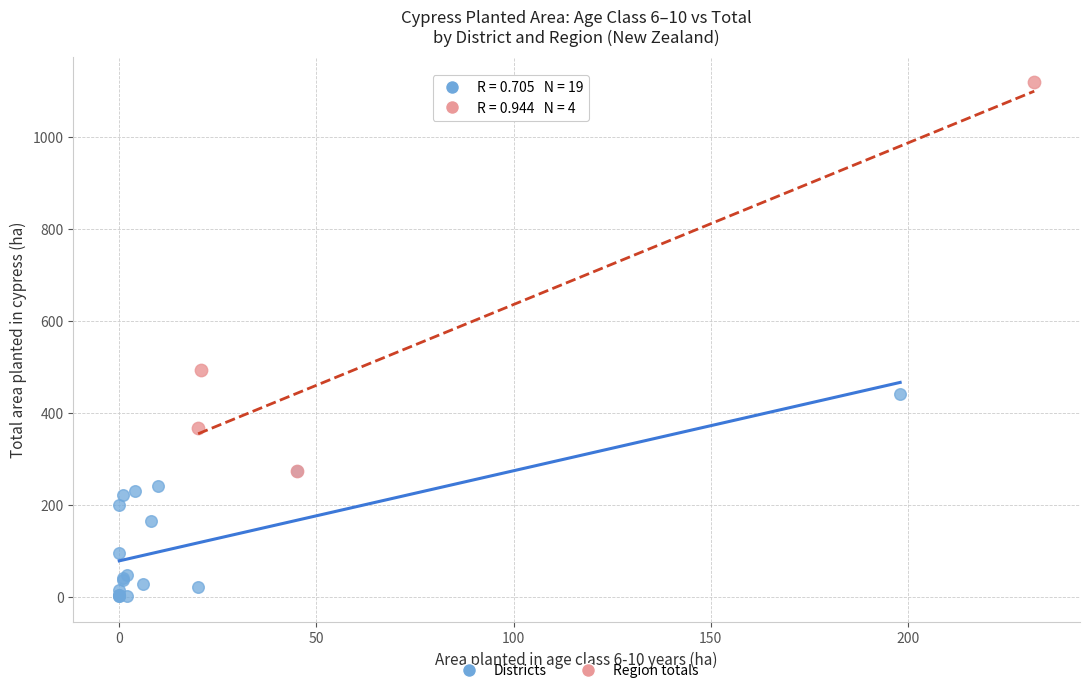

Which series has the largest Y range (max minus min)?

Region totals